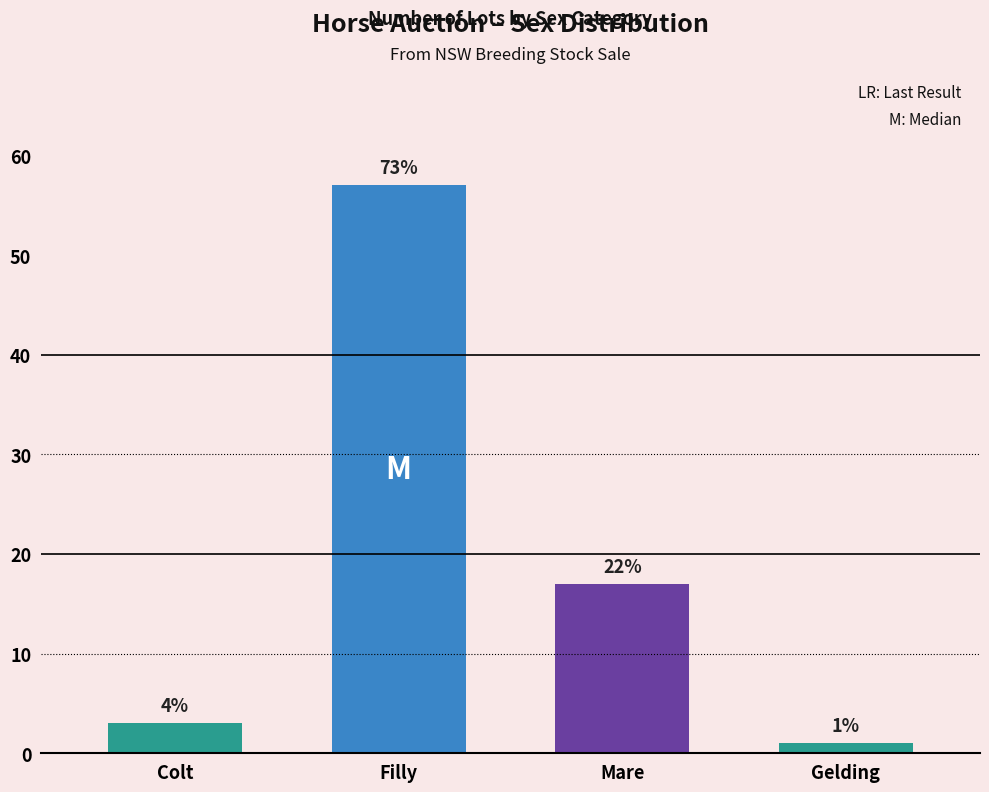

Which has a higher value, Filly or Gelding?

Filly